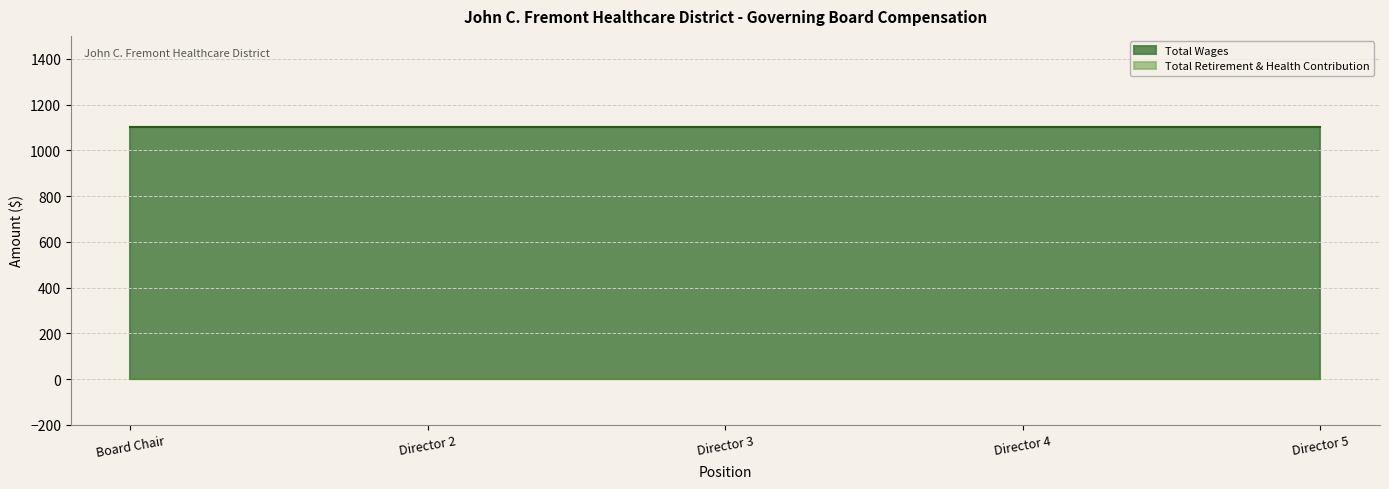

Reading left to right, list all the values displayed in this chart.

Total Wages: 1100	1100	1100	1100	1100
Total Retirement & Health Contribution: 0	0	0	0	0